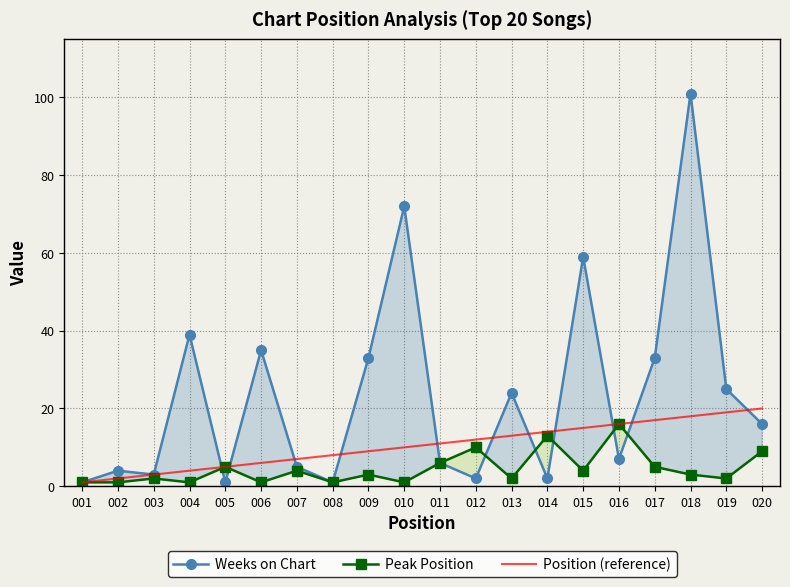

At which category does the chart reach its peak across all series?

018